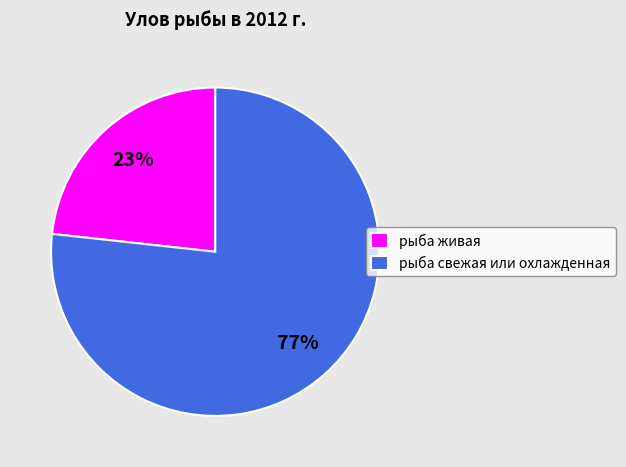

To the nearest percent, what is the average slice percentage?

50%